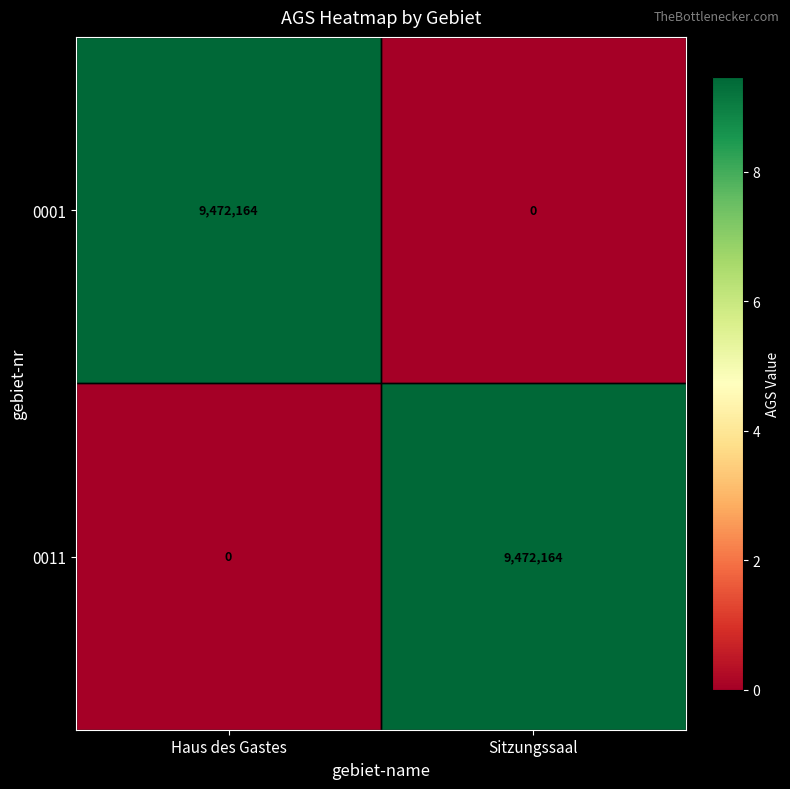

What is the greatest value displayed?

9472164